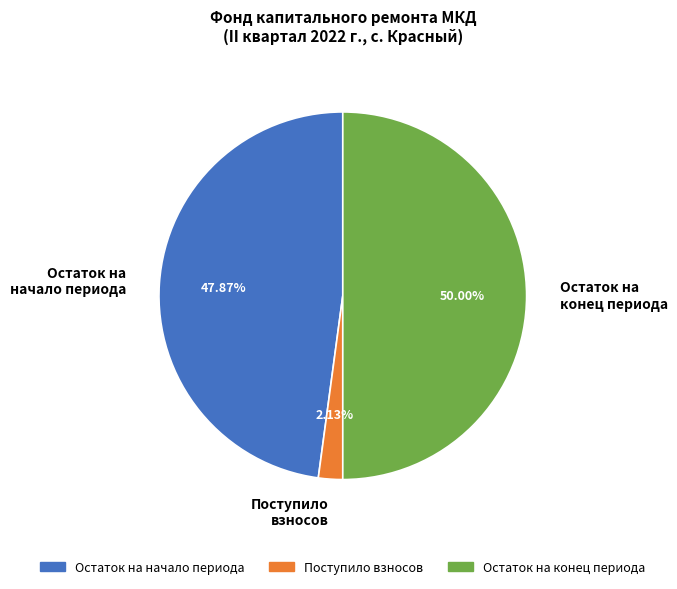

Between Остаток на конец периода and Поступило взносов, which is larger?

Остаток на конец периода